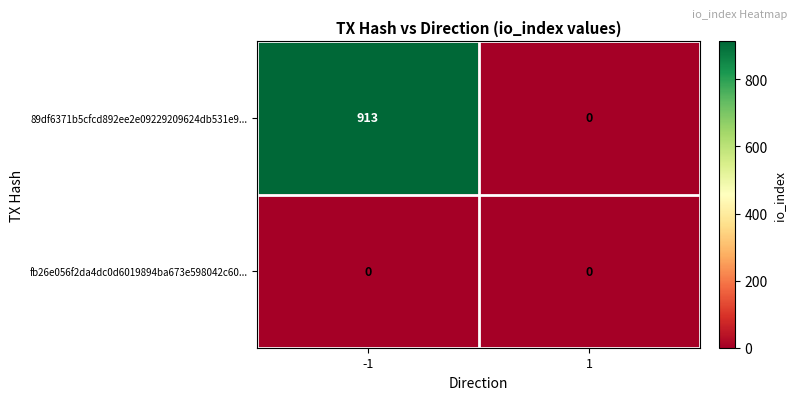

List the series in order of their overall mean, lowest first.

fb26e056f2da4dc0d6019894ba673e598042c60..., 89df6371b5cfcd892ee2e09229209624db531e9...